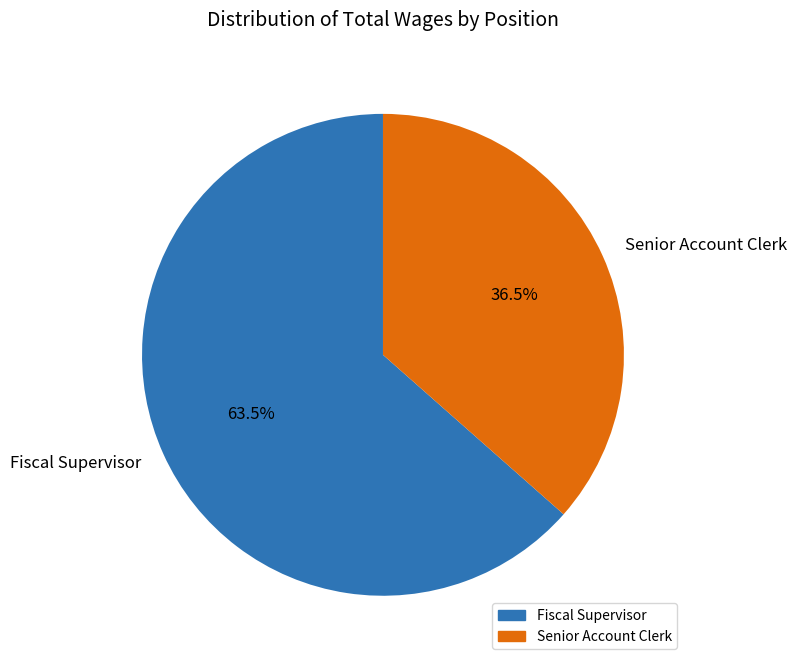

Which category accounts for the majority?

Fiscal Supervisor